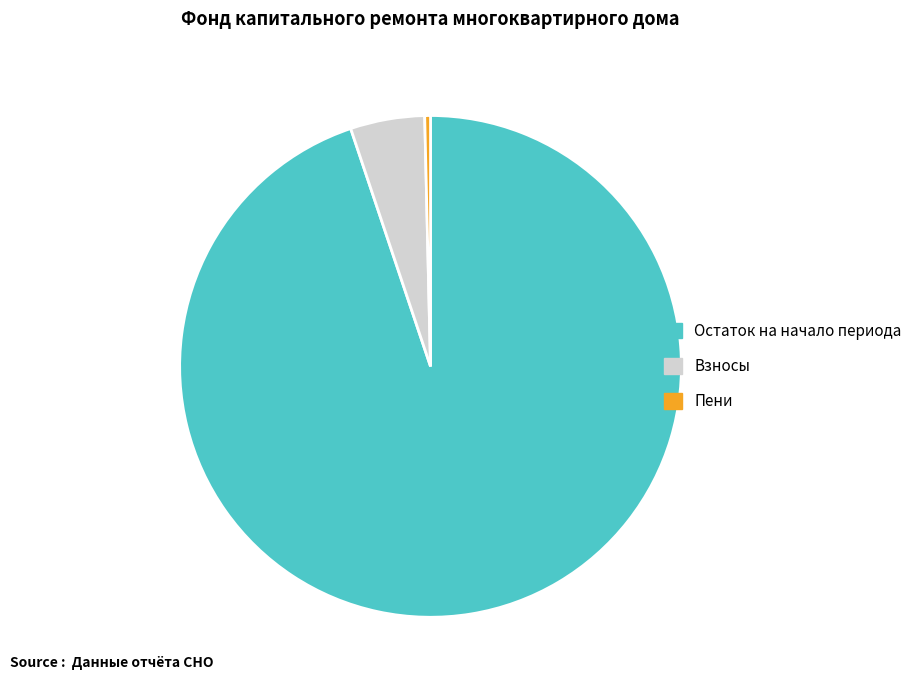

What is the majority slice?

Остаток на начало периода